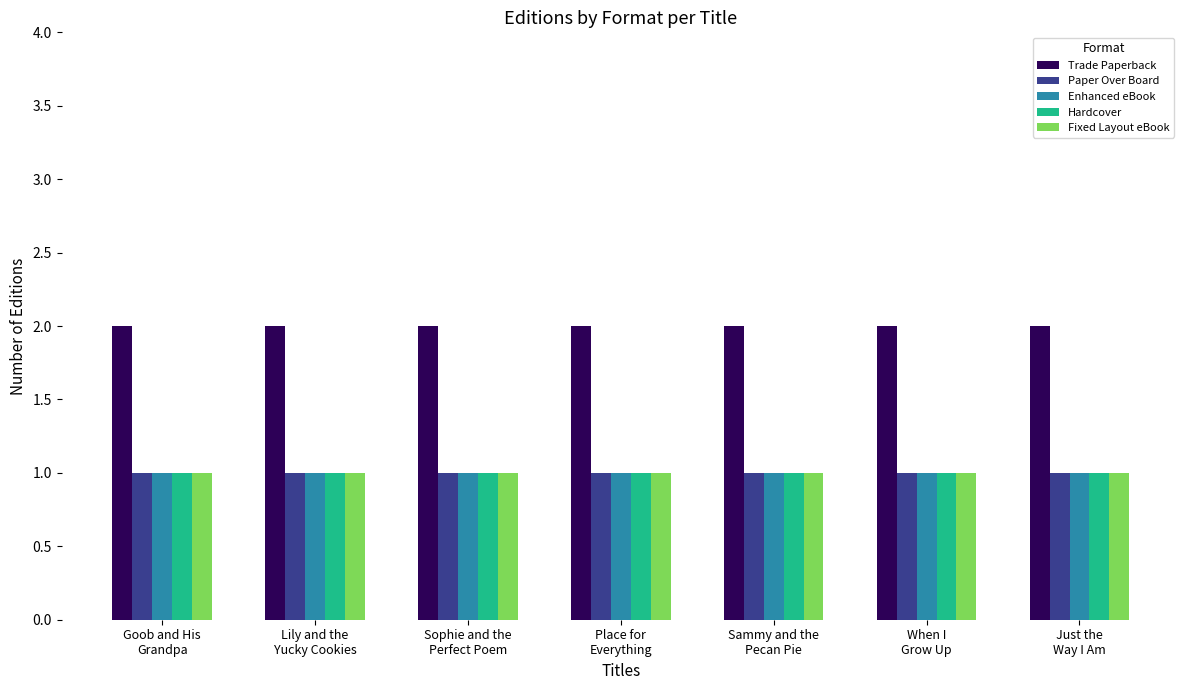

Does the chart contain stacked bars?

No